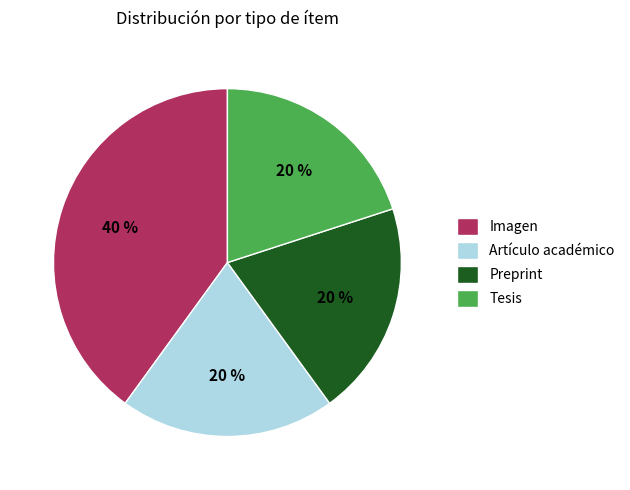

To the nearest percent, what percentage of the pie is Tesis?

20%